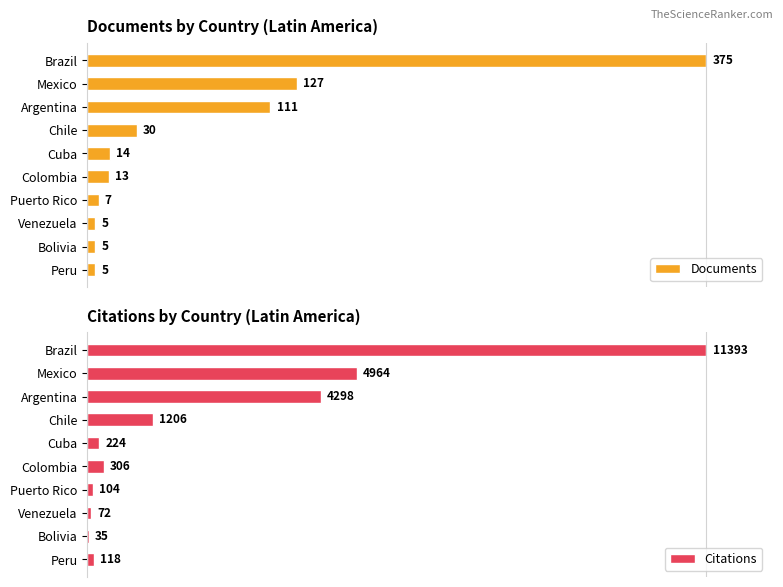

Is it true that Documents equals 1.3 at 6?

False